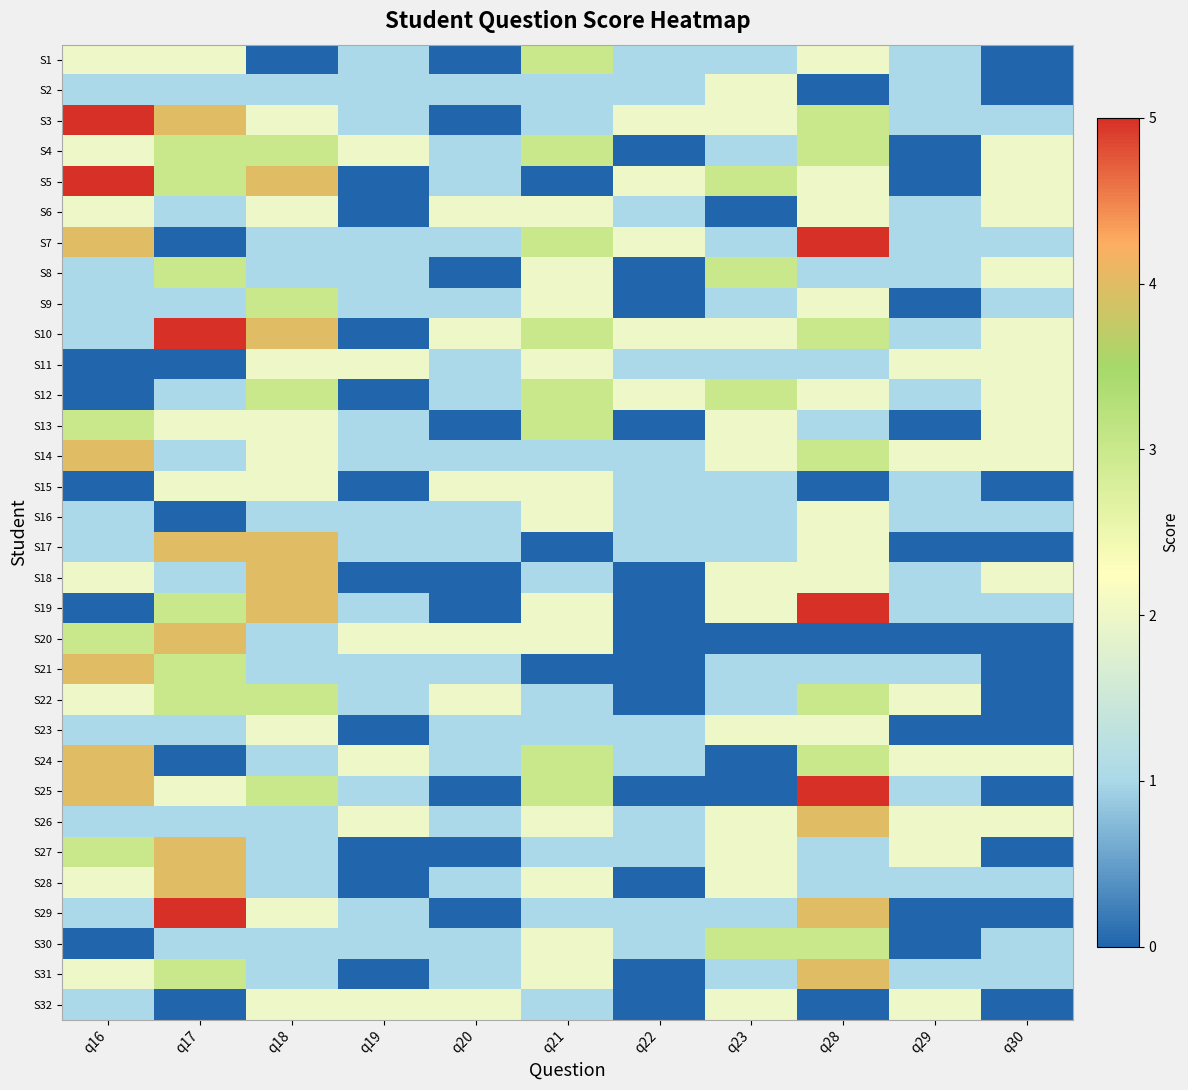

List the series in order of their peak value, lowest first.

S2, S6, S11, S15, S16, S23, S32, S1, S4, S8, S9, S12, S13, S22, S30, S14, S17, S18, S20, S21, S24, S26, S27, S28, S31, S3, S5, S7, S10, S19, S25, S29